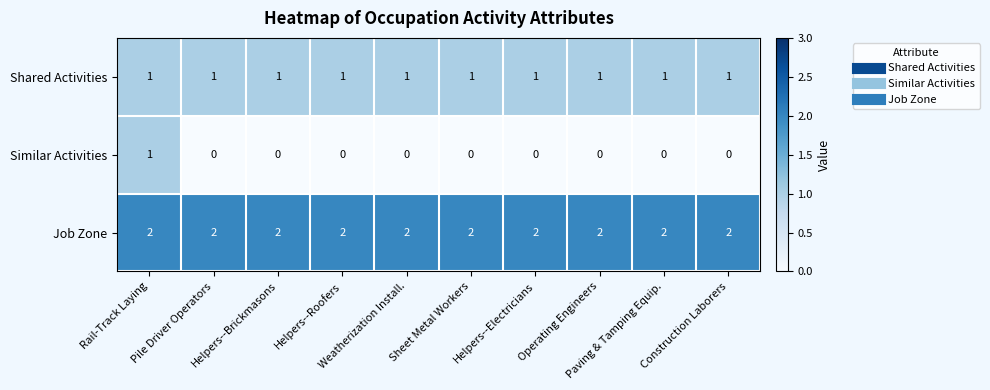

What is the sum of all Shared Activities values?

10